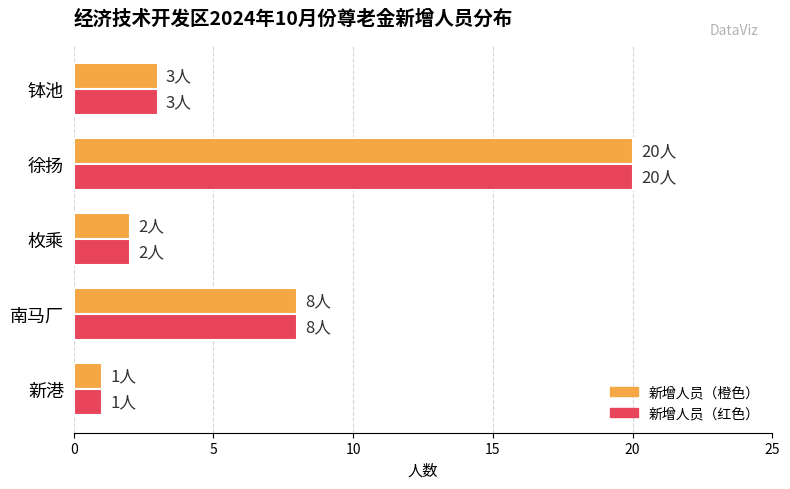

At which category is the sum across all series the highest?

徐扬